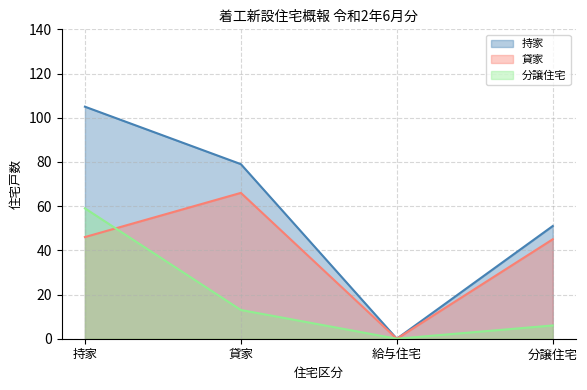

Which series has the largest total across all categories?

持家